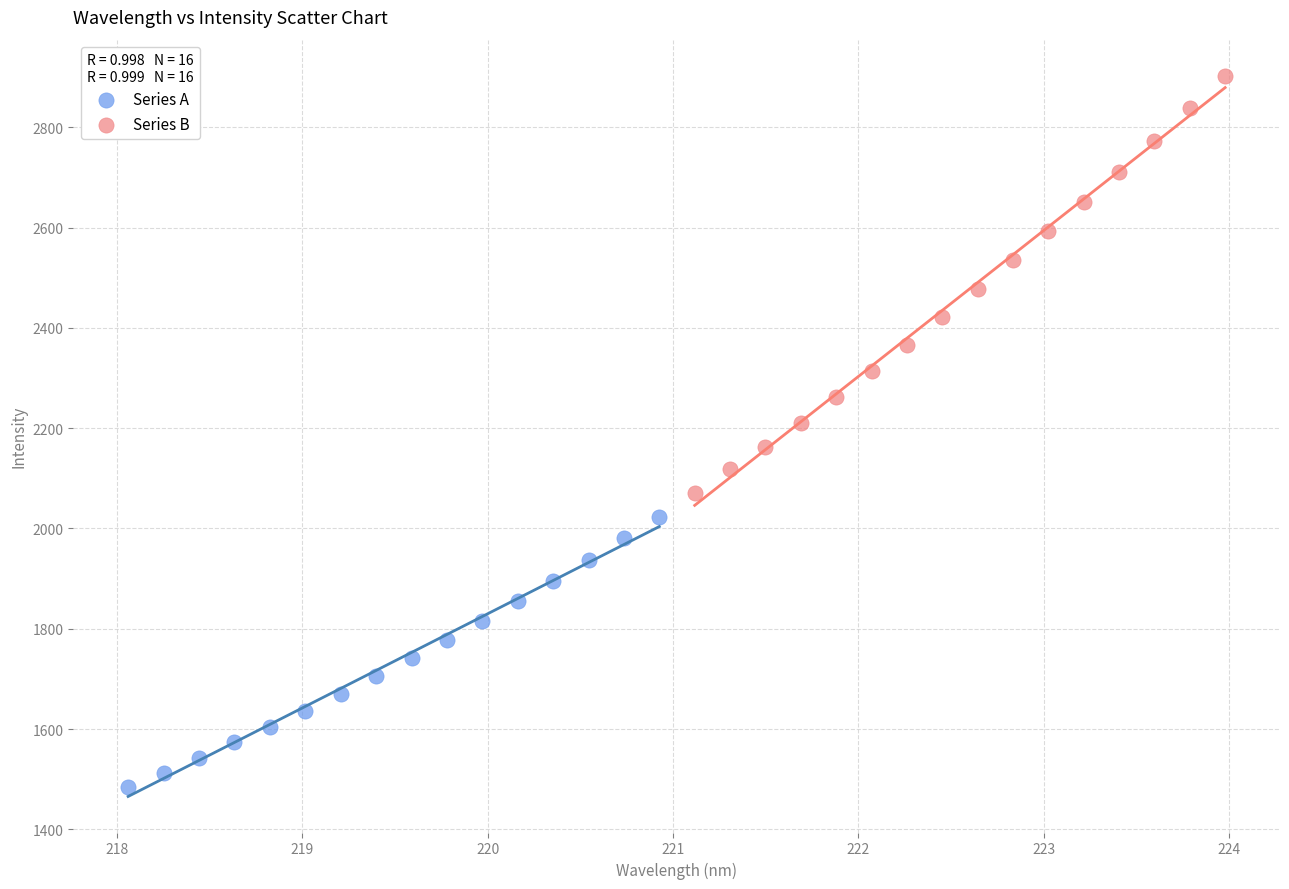

Which series contains the highest Y value?

Series B